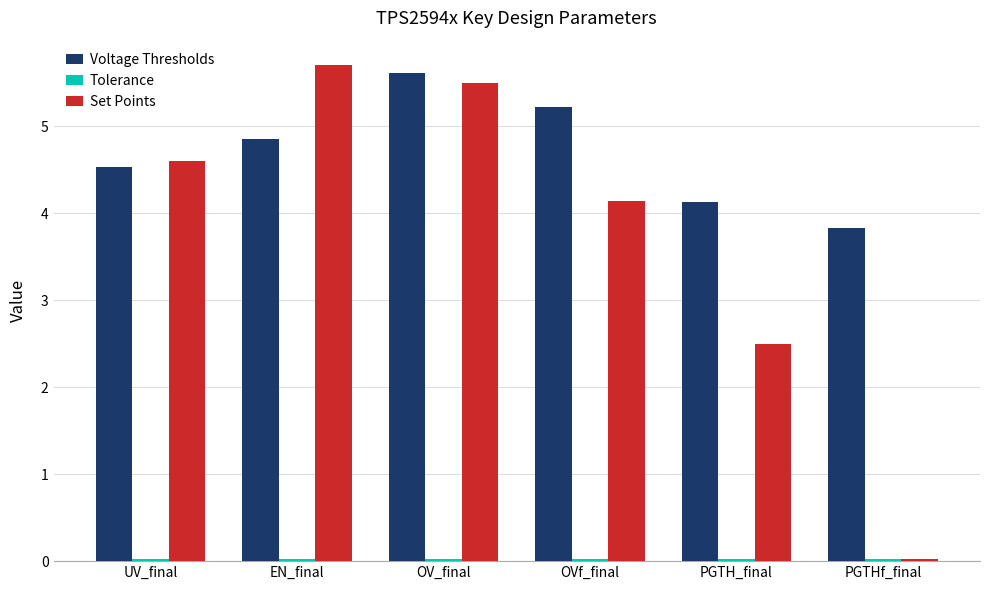

What is the sum of all Voltage Thresholds values?

28.2